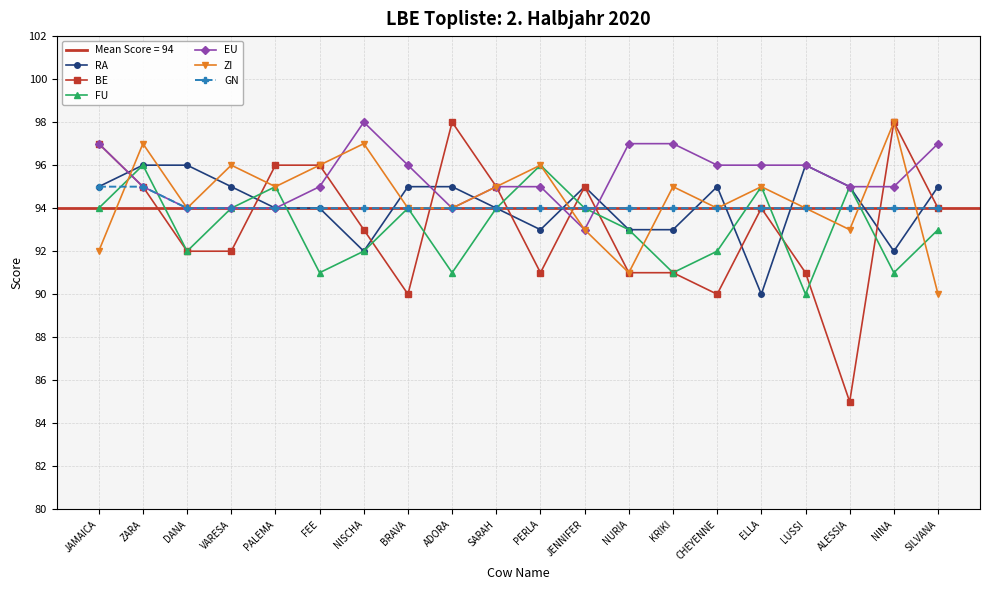

Which series ends up on top after the final intersection of RA and GN?

RA